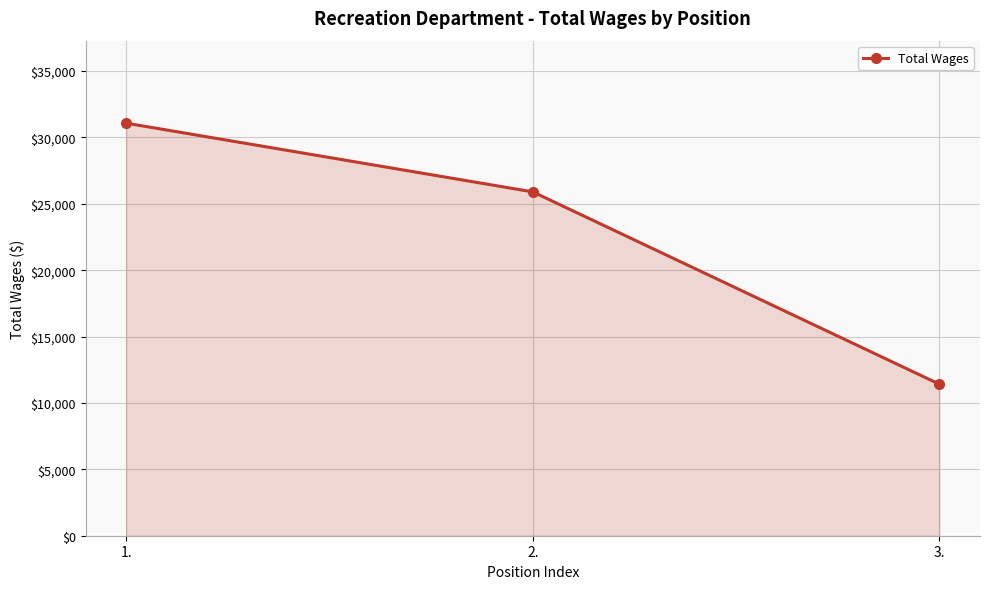

Between 2. and 1., which is larger?

1.